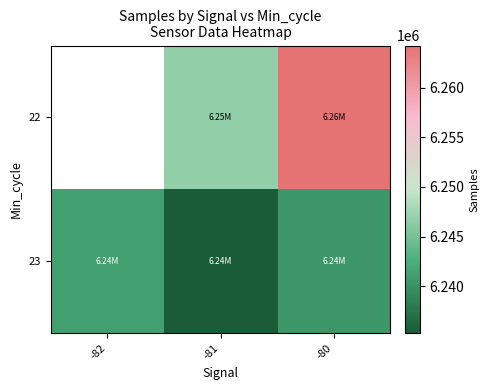

What is the sum of the 23 values at -81 and -82?

12476542.5